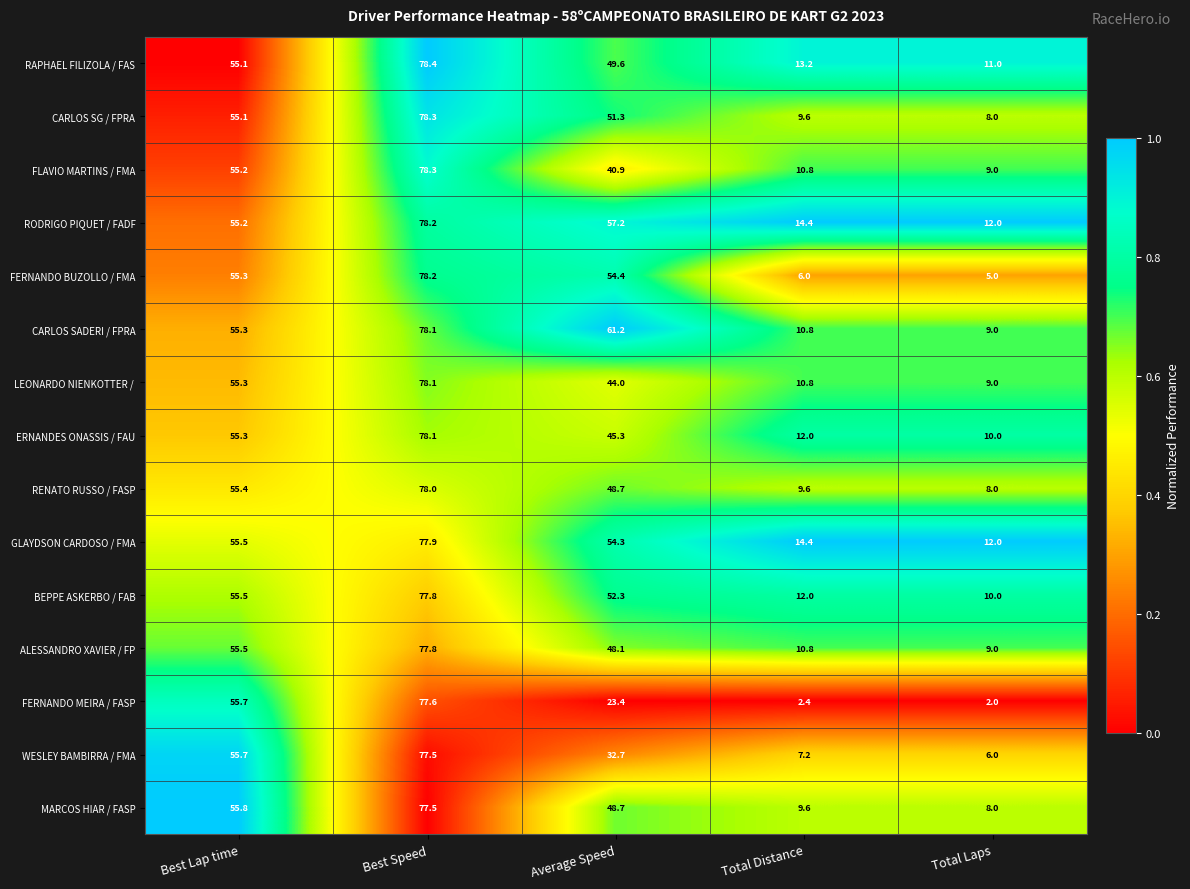

At which category does the chart reach its minimum across all series?

Total Laps